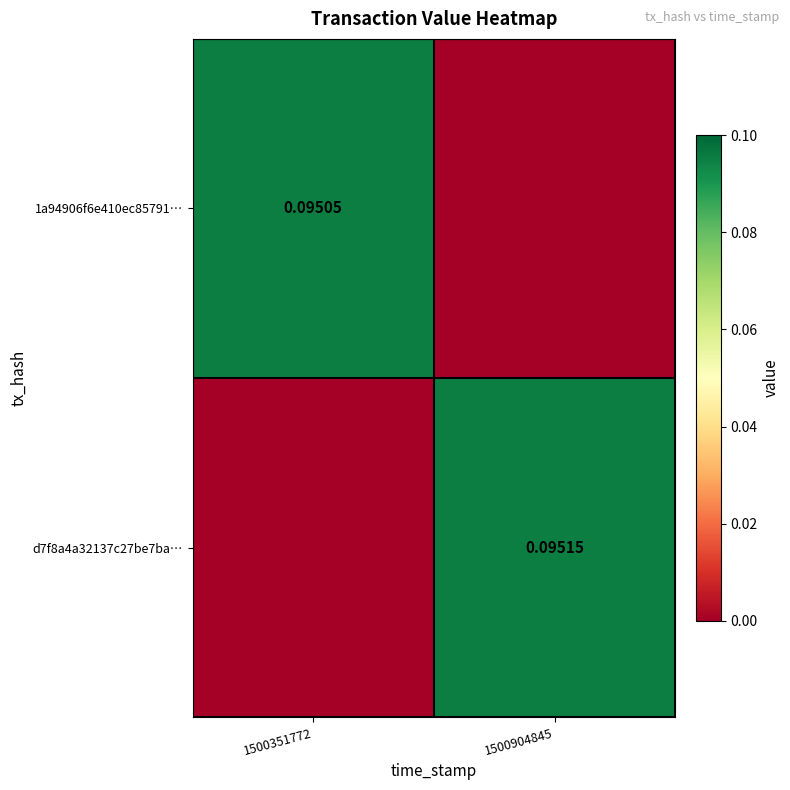

At which category is the sum across all series the highest?

1500904845